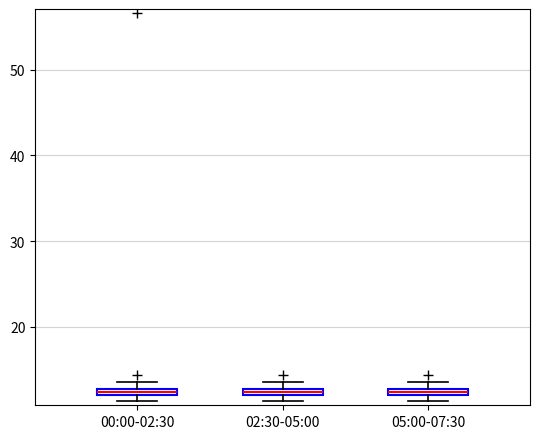

Where is the lower edge of the box for 00:00-02:30 on the y-axis? The values are not printed on the chart, so give them approximately, as read against the axis.

12